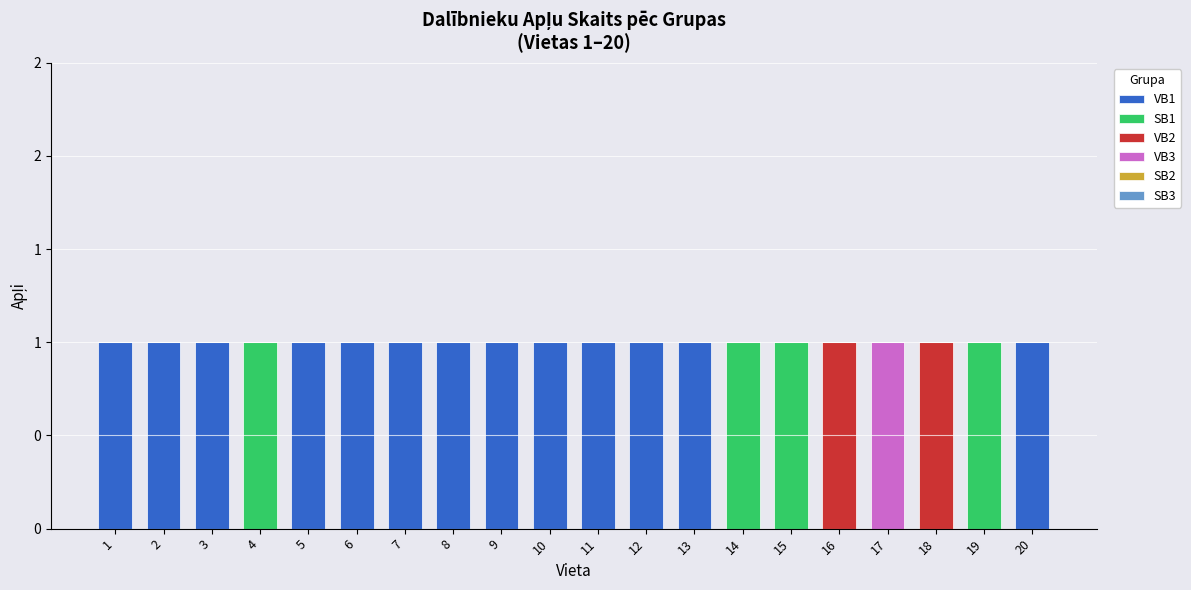

What is the sum of all VB2 values?

2